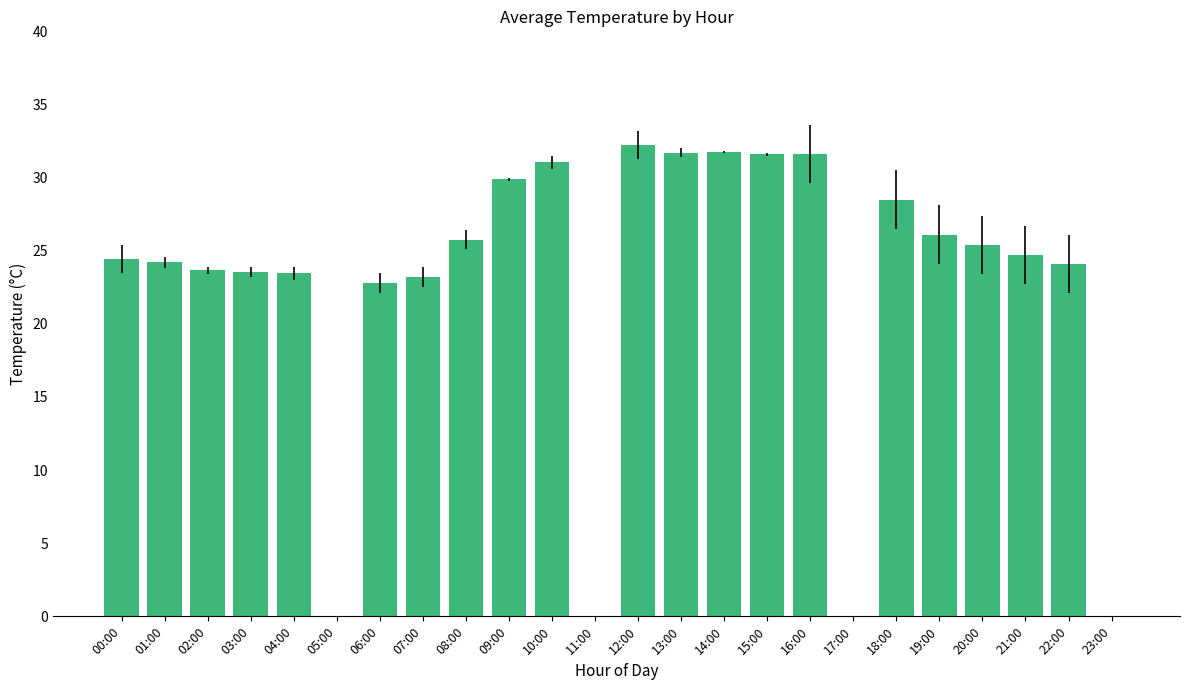

How many distinct data groups are displayed?

1